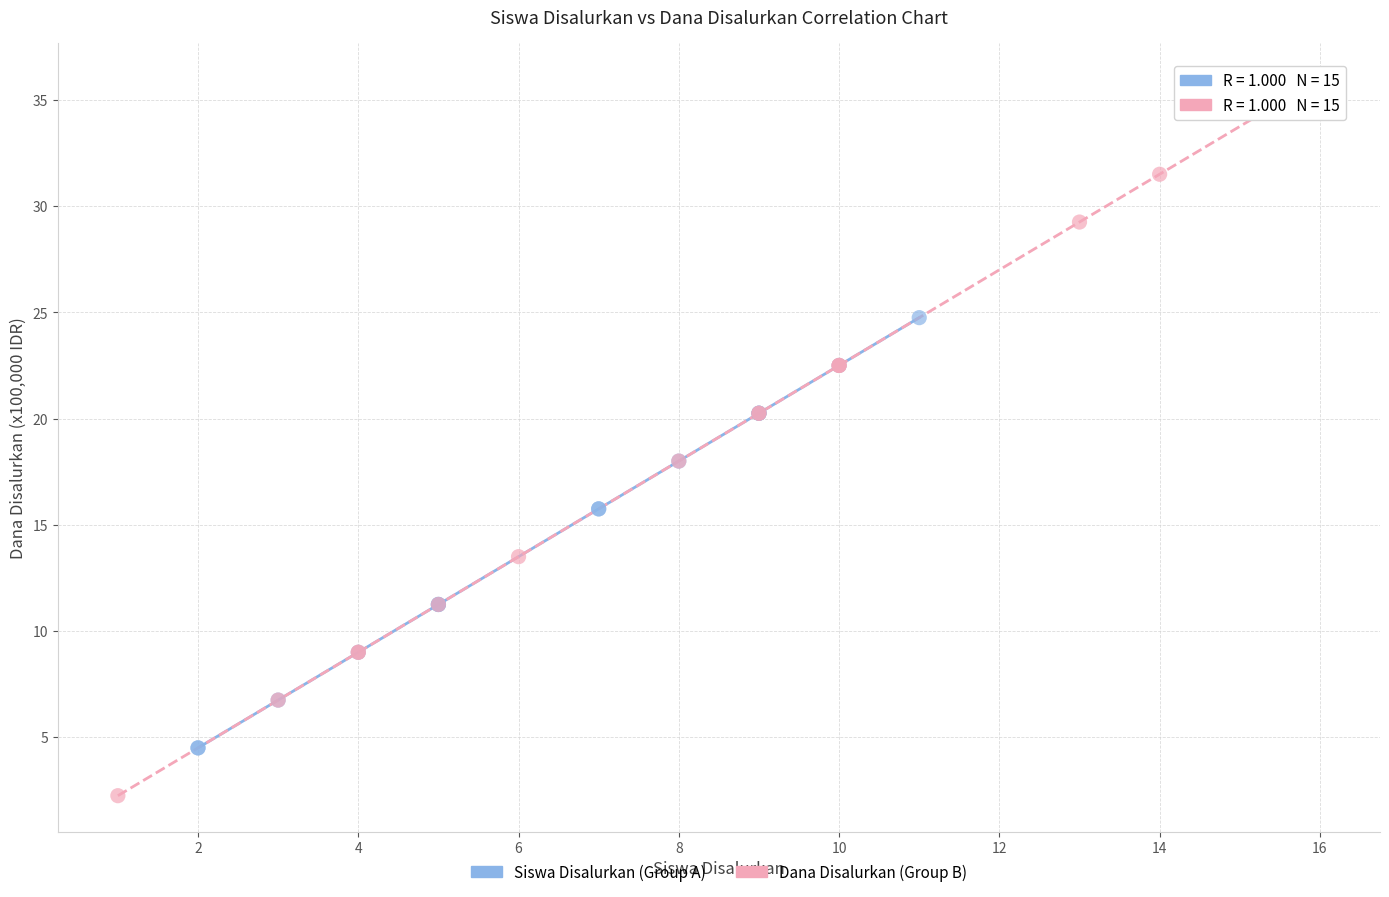

Which series has the widest spread of Y values?

Dana Disalurkan (Group B)